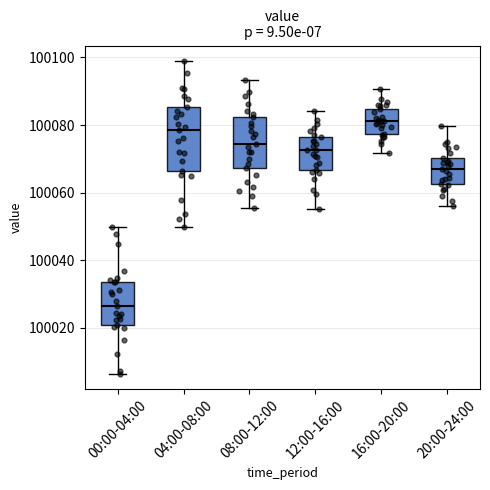

Which box's median line is the highest?

16:00-20:00